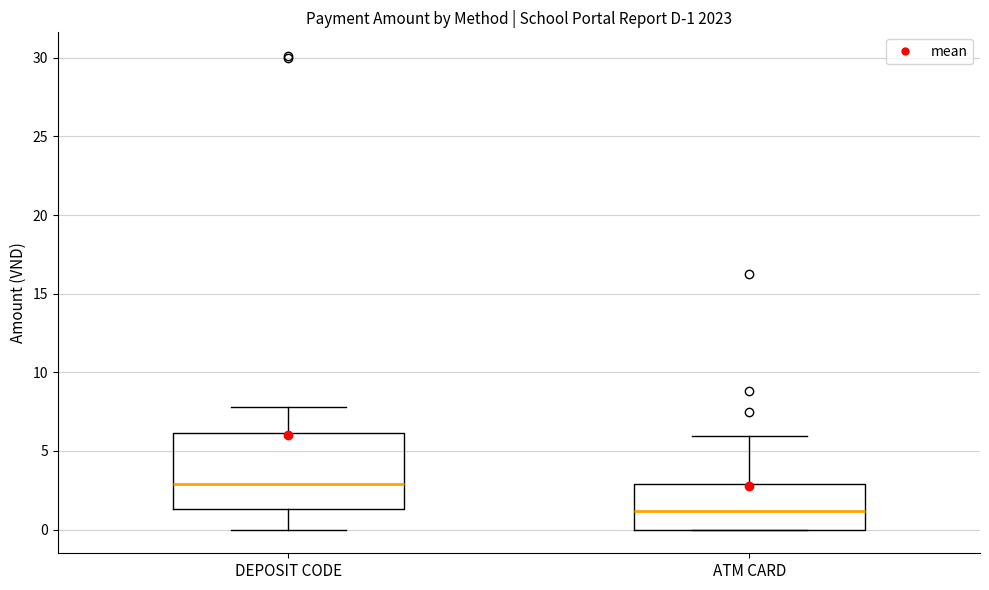

Which box has the lowest median line?

ATM CARD